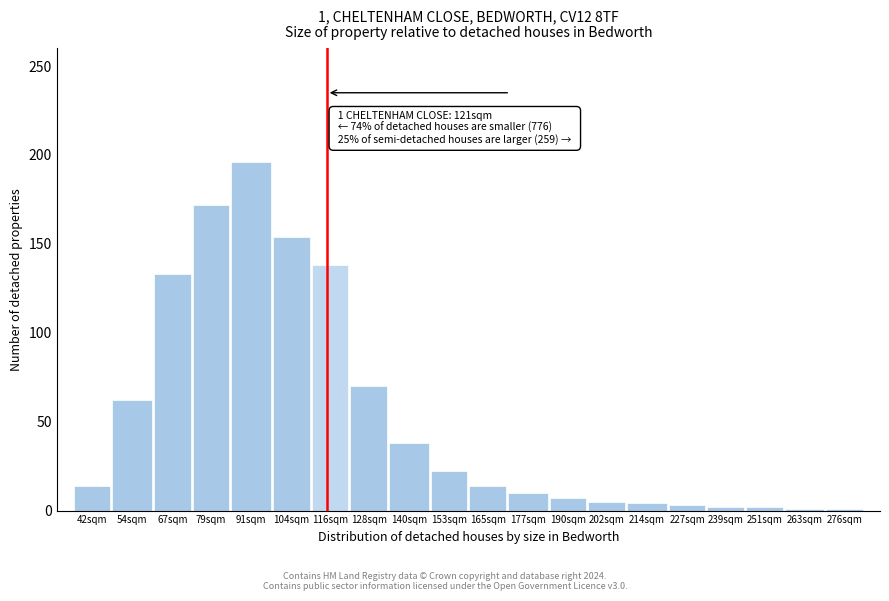

At which label is the value closest to 98?

128sqm